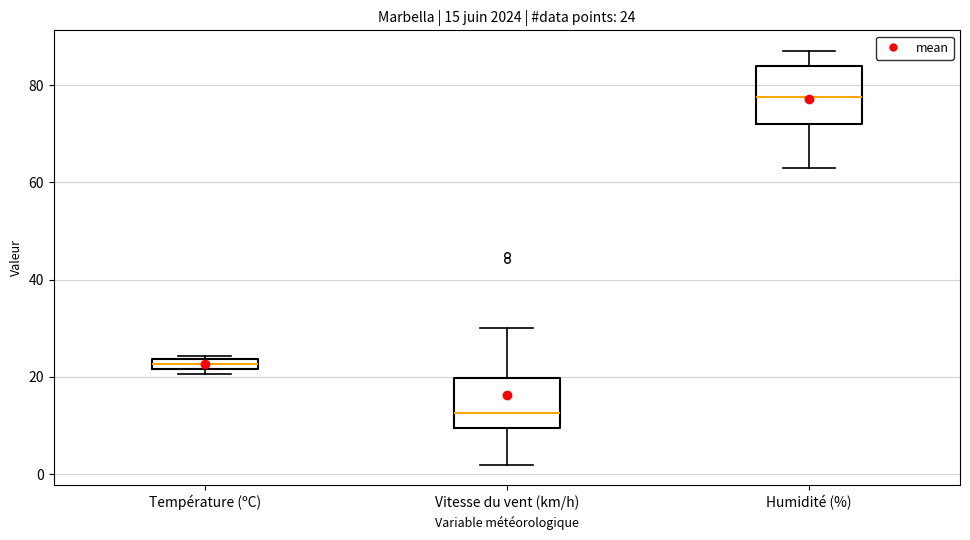

Which box's median line is the highest?

Humidité (%)